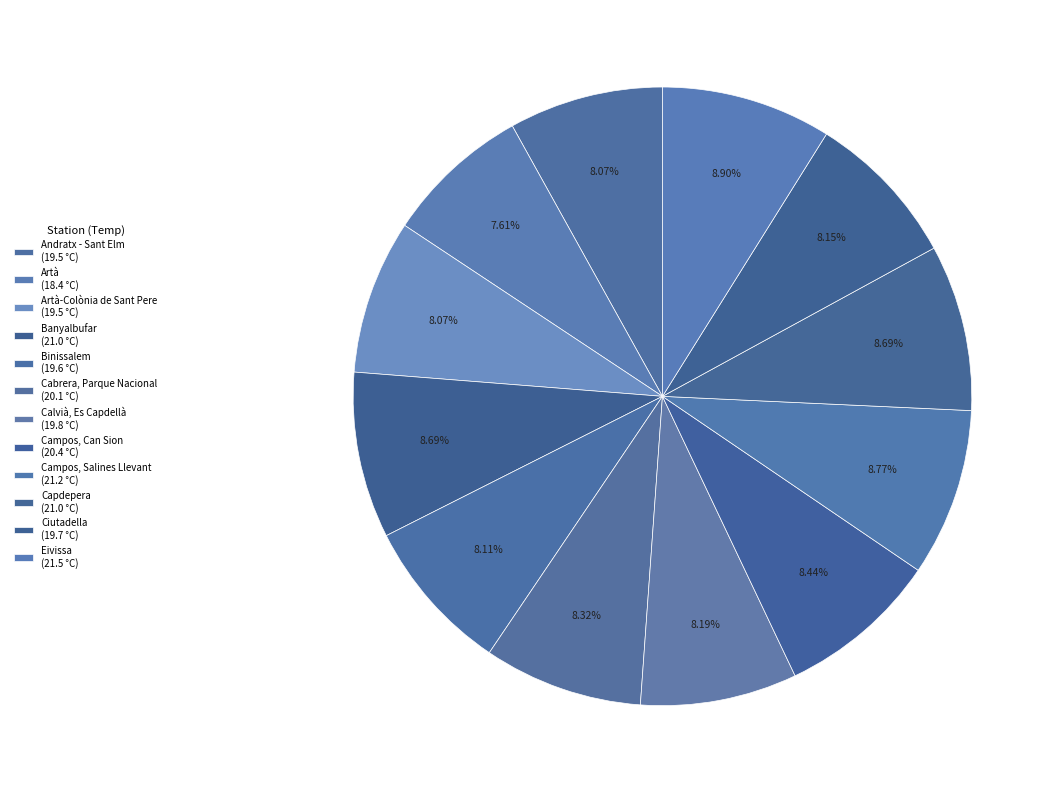

How many segments does this pie chart have?

12